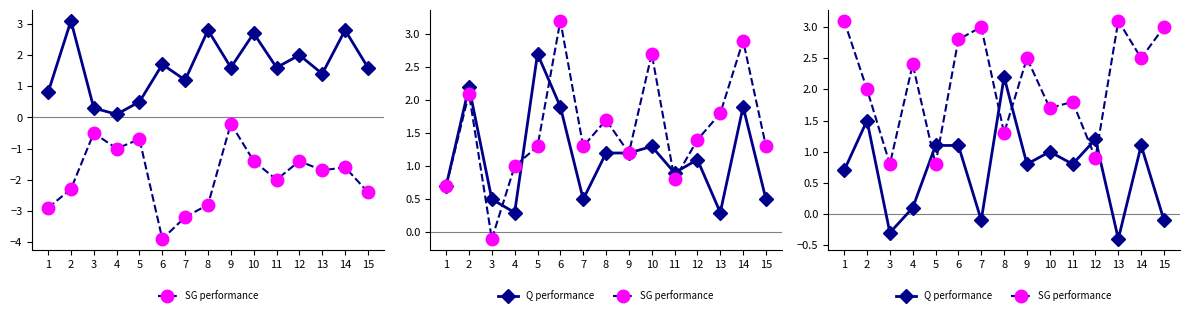

What is the difference between the highest and lowest values at 11?

1.0